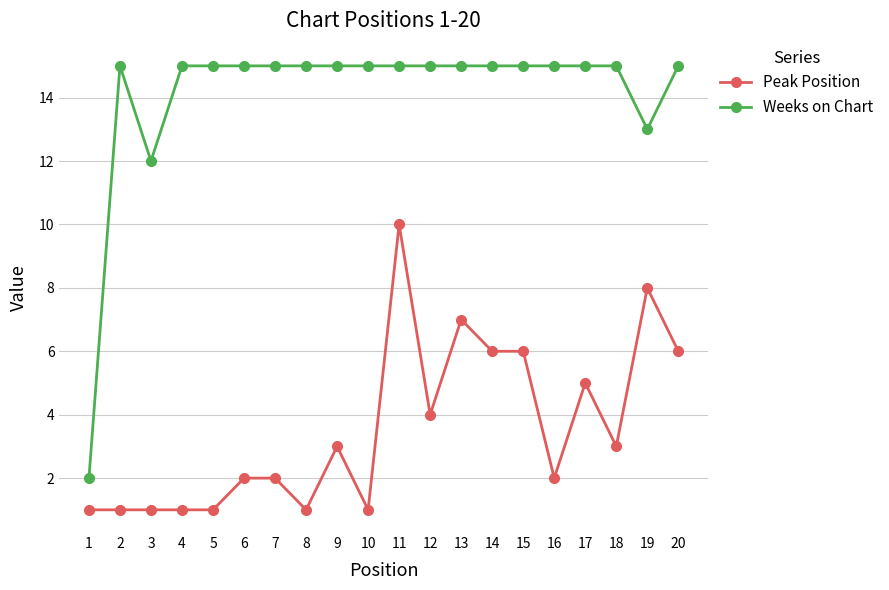

Does the chart display data point markers on the line(s)?

Yes